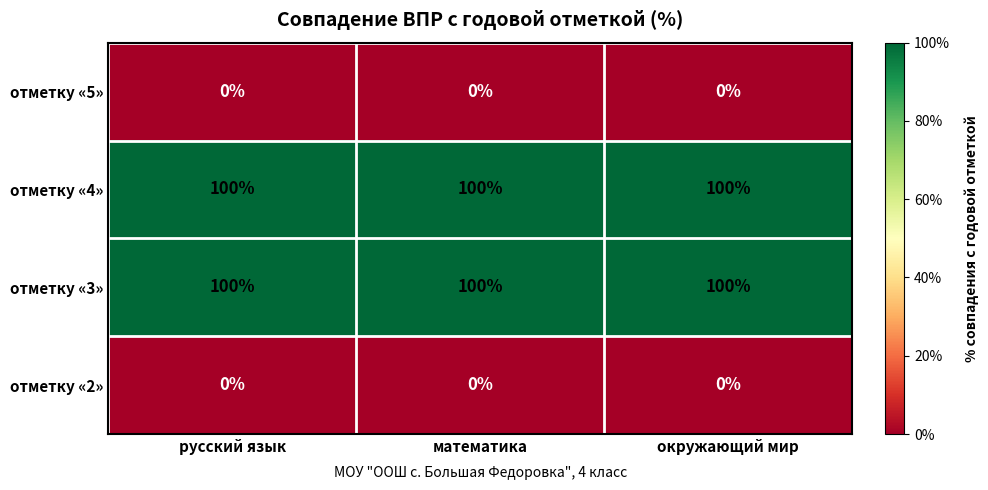

What is the total value across all series at математика?

200